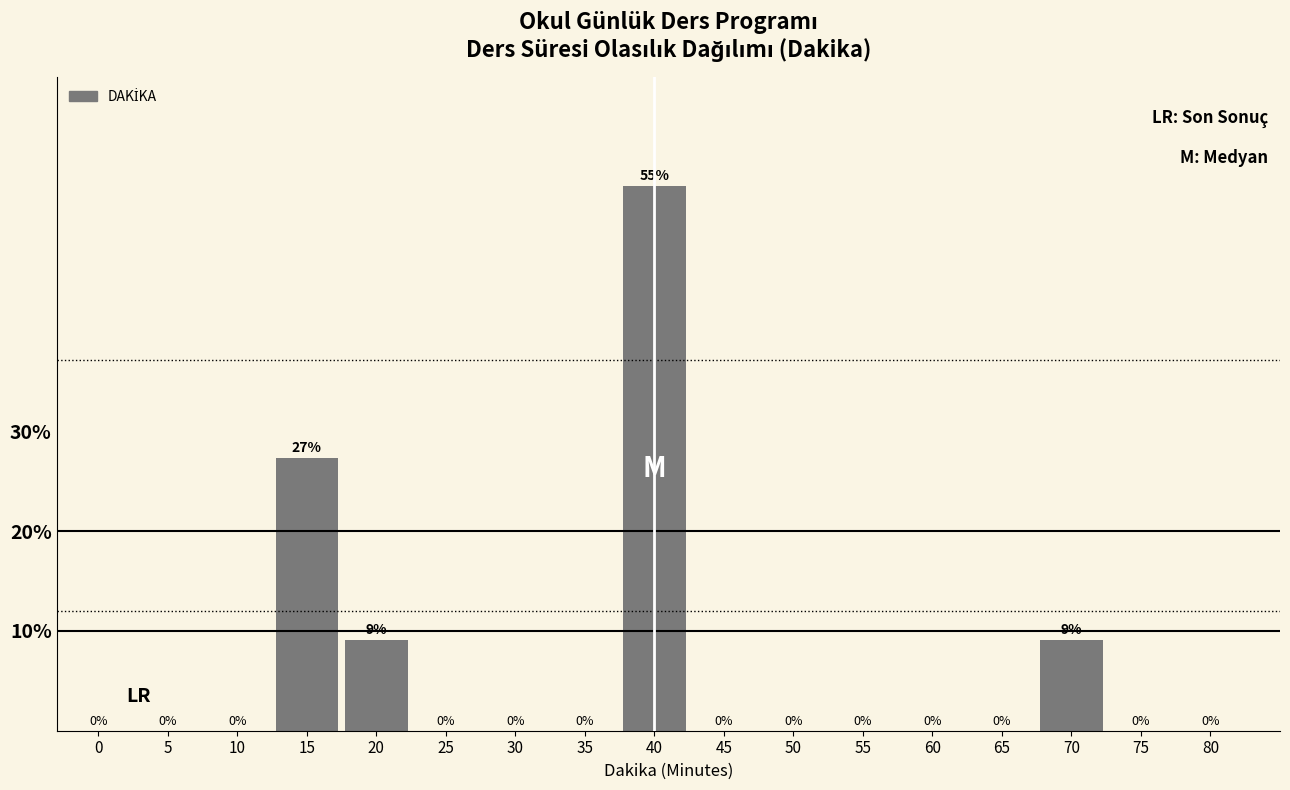

The chart shows a value of 0.0 at 45. True or false?

True